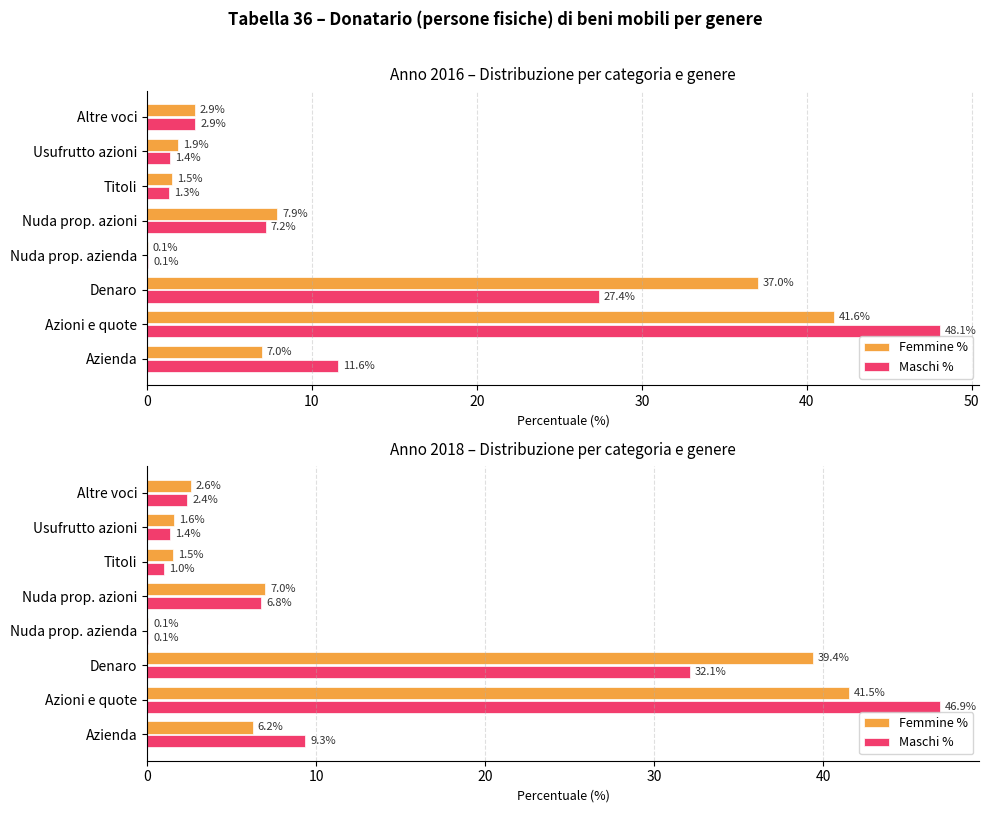

Which series has the largest total across all categories?

Maschi %